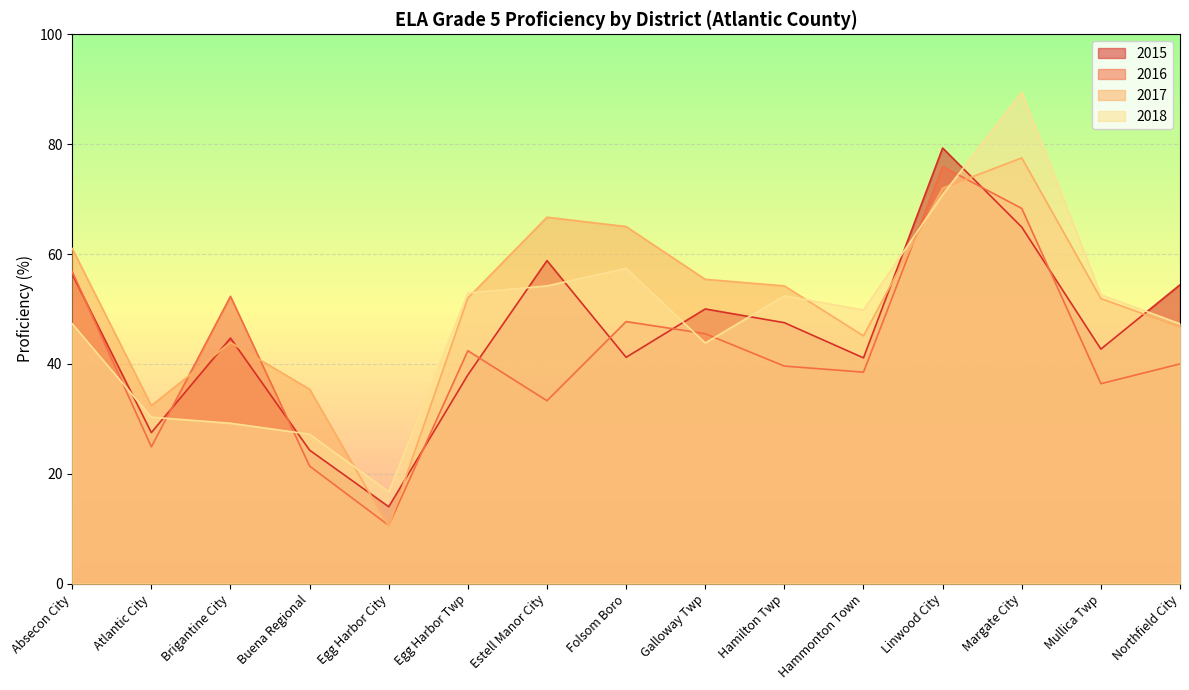

Is it true that 2017 equals 10.4 at Egg Harbor City?

True